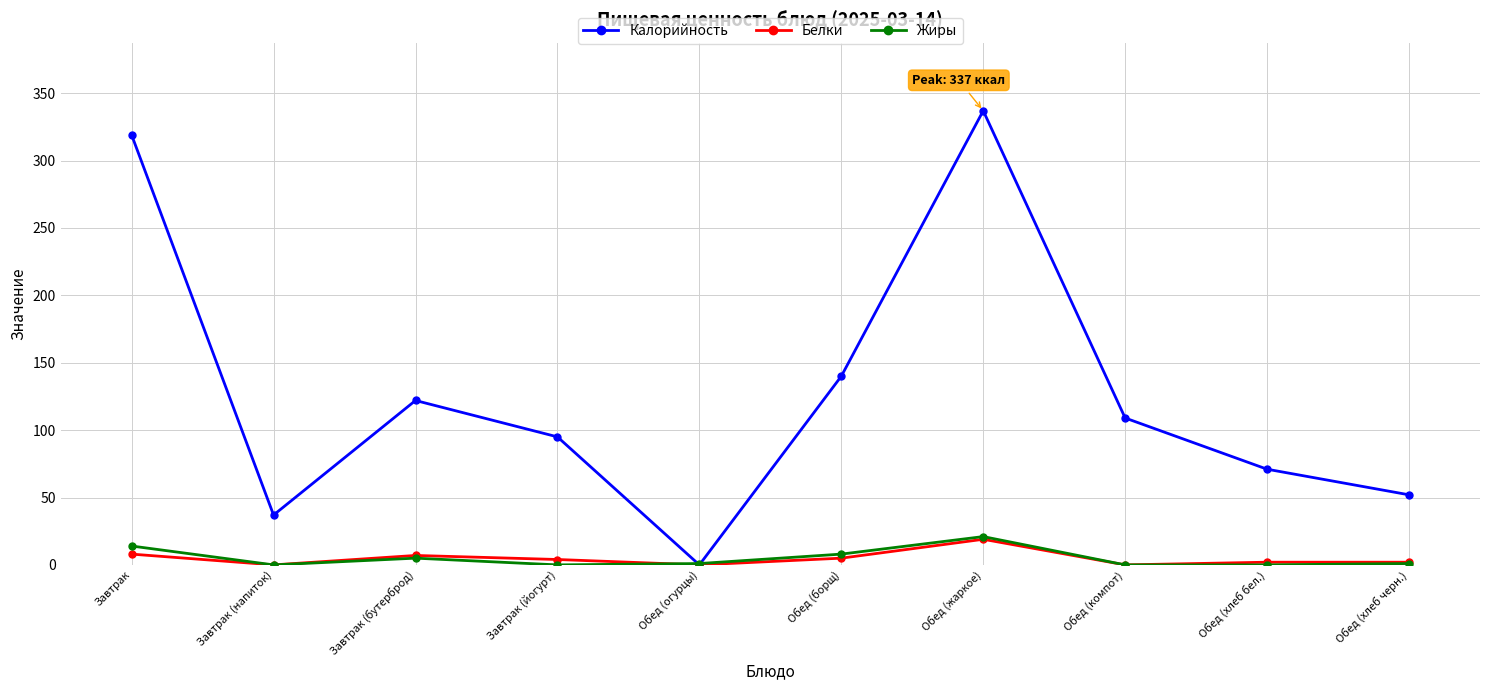

What is the difference between the highest and lowest values at Завтрак?

311